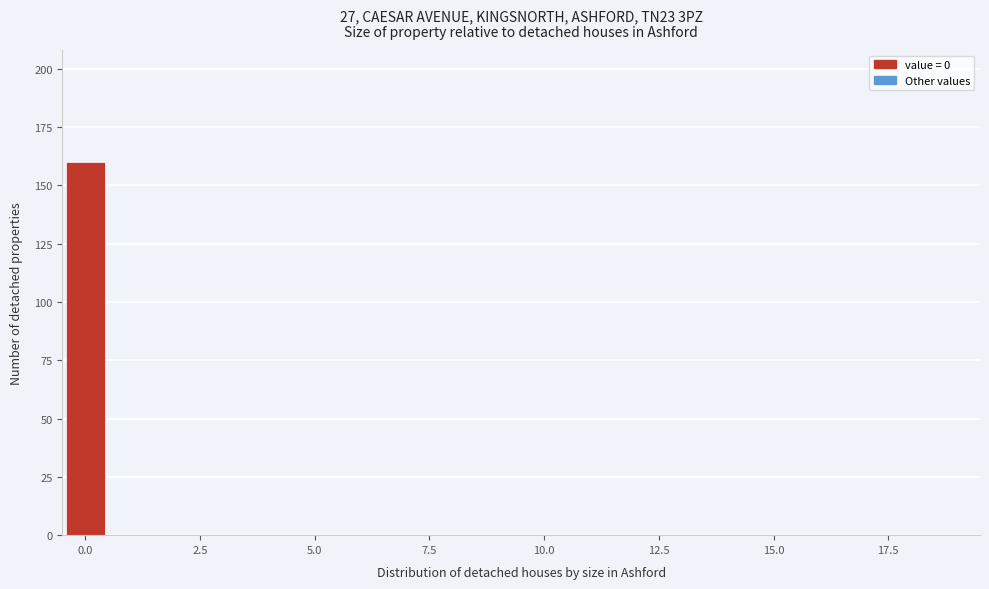

Read against the x-axis, roughly where is the centre of the tallest bar?

0.0